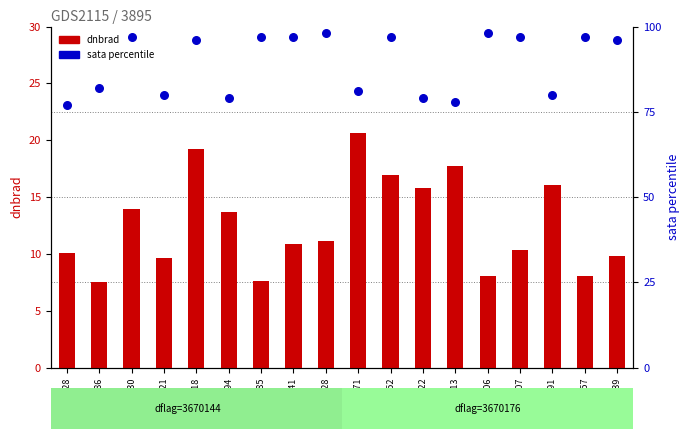

Which series reaches the maximum Y coordinate?

sata percentile